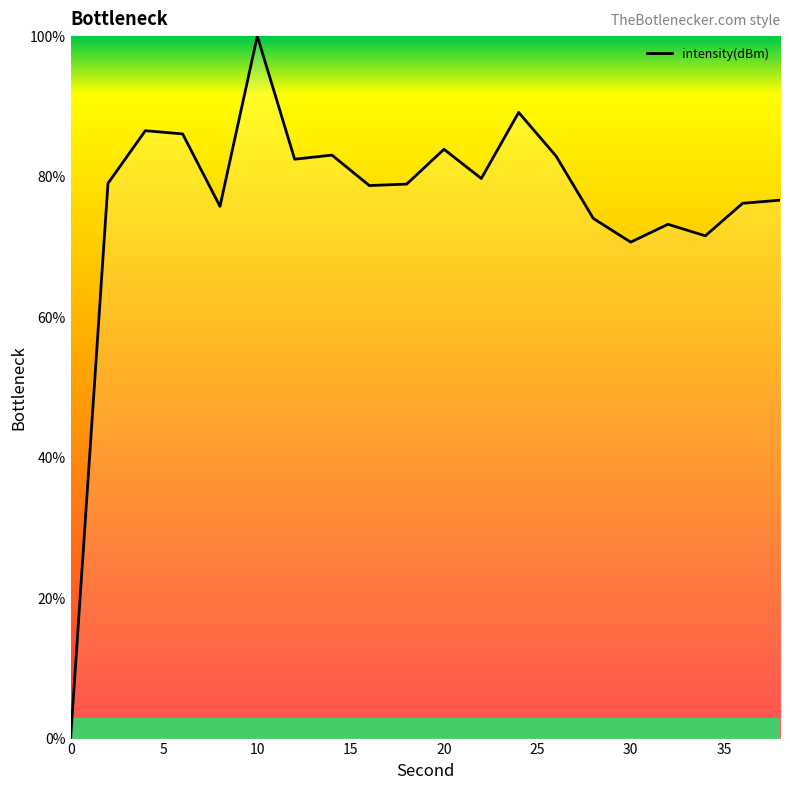

What is the difference between the maximum and minimum values?

100.0